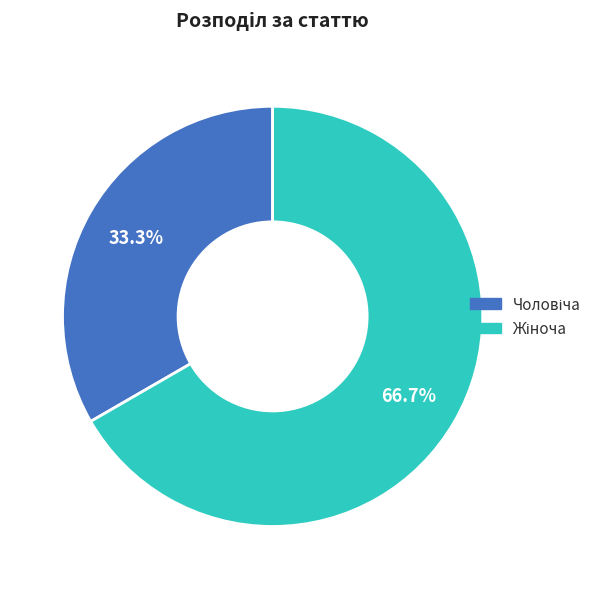

The Чоловіча slice represents 33% of the pie. True or false?

True